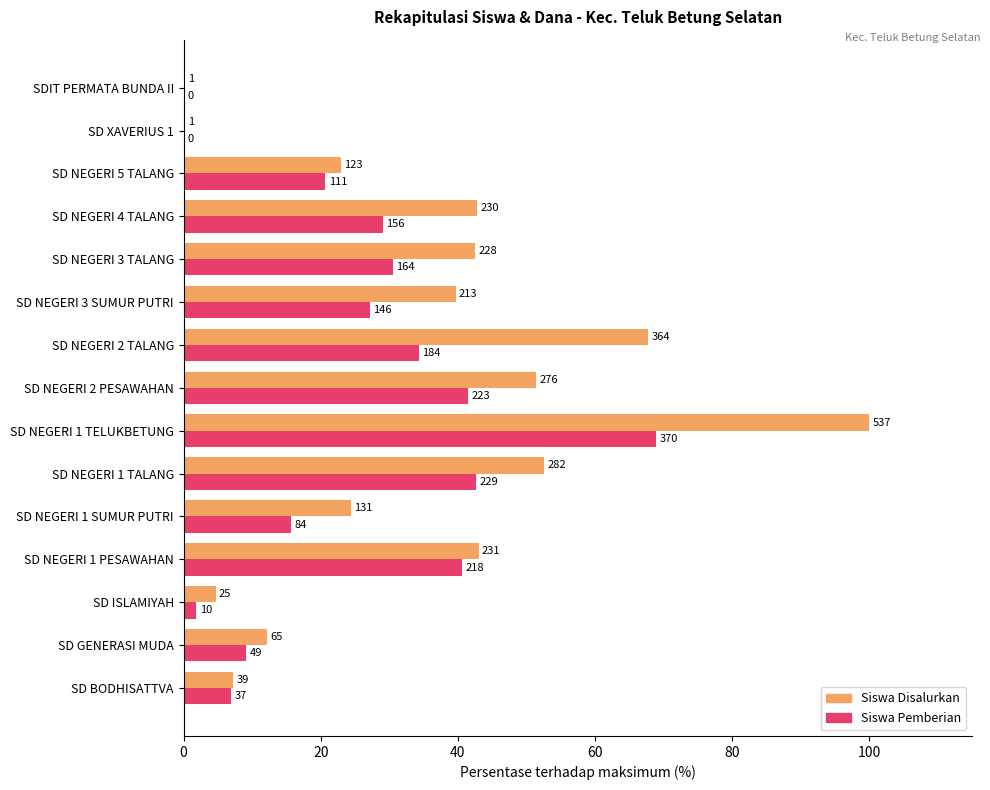

What are all the series names shown in the legend?

Siswa Disalurkan, Siswa Pemberian